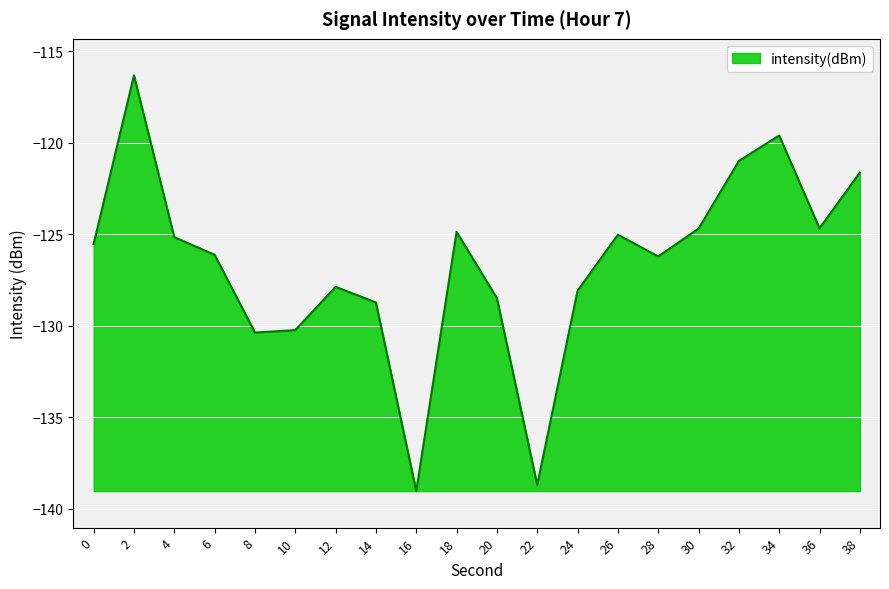

Is it true that the value at 32 is -38.9?

False